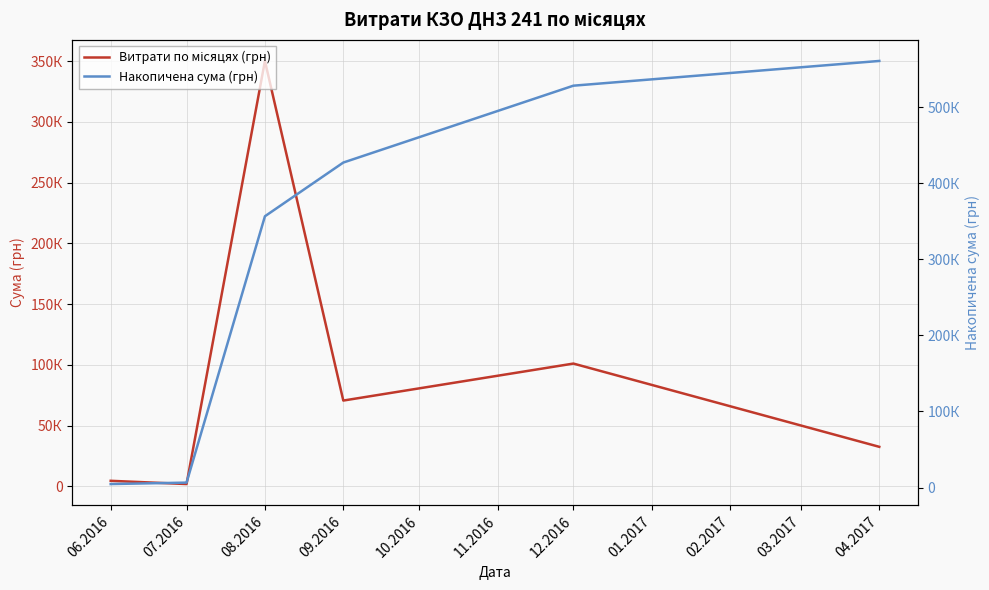

Rank the series by their maximum value, from lowest to highest.

Витрати по місяцях (грн), Накопичена сума (грн)